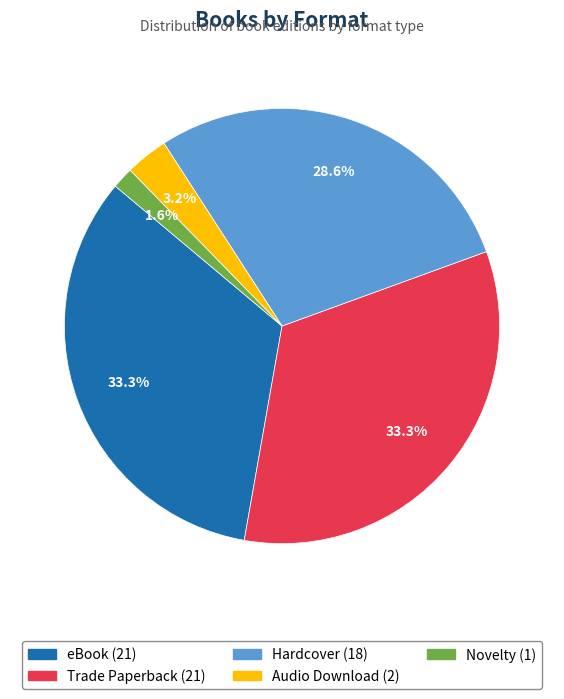

To the nearest percent, what percentage of the pie is Hardcover?

29%